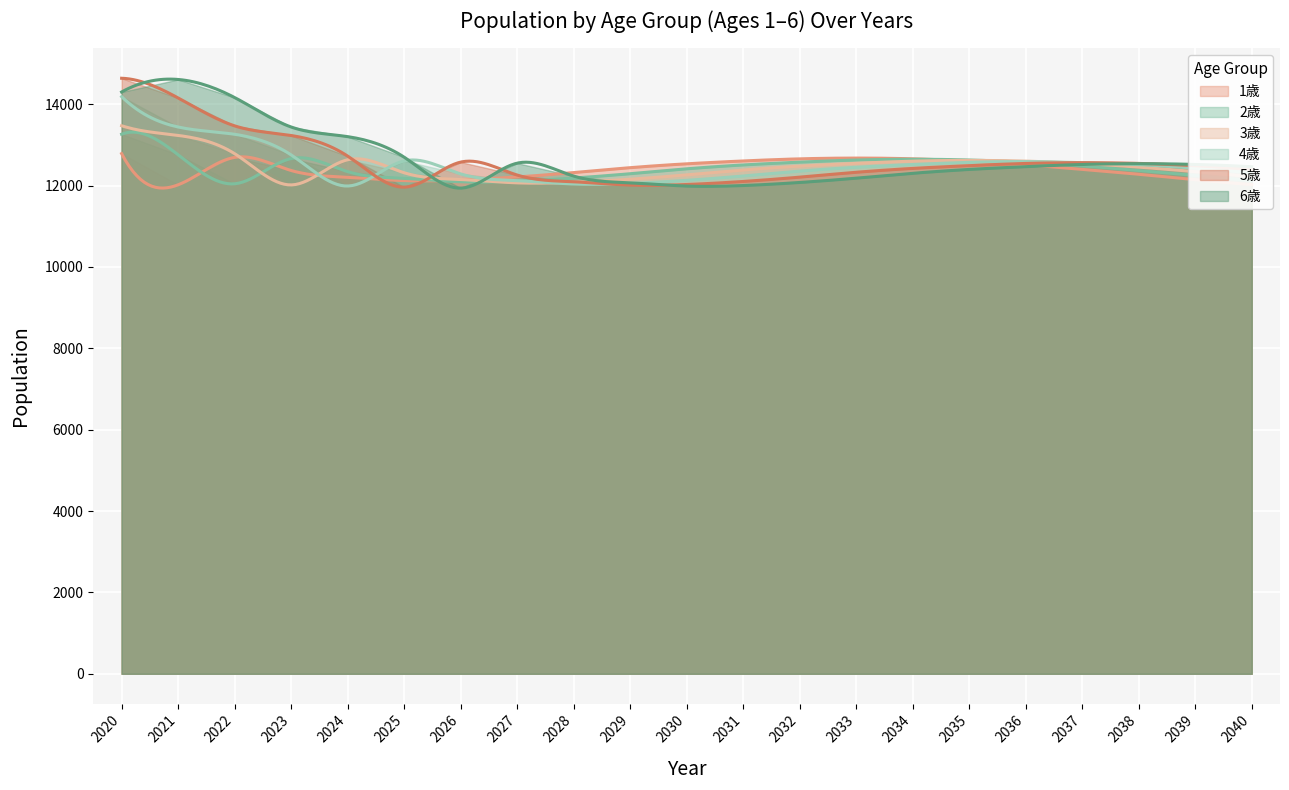

How many values in the 1歳 series are below 12398?

10